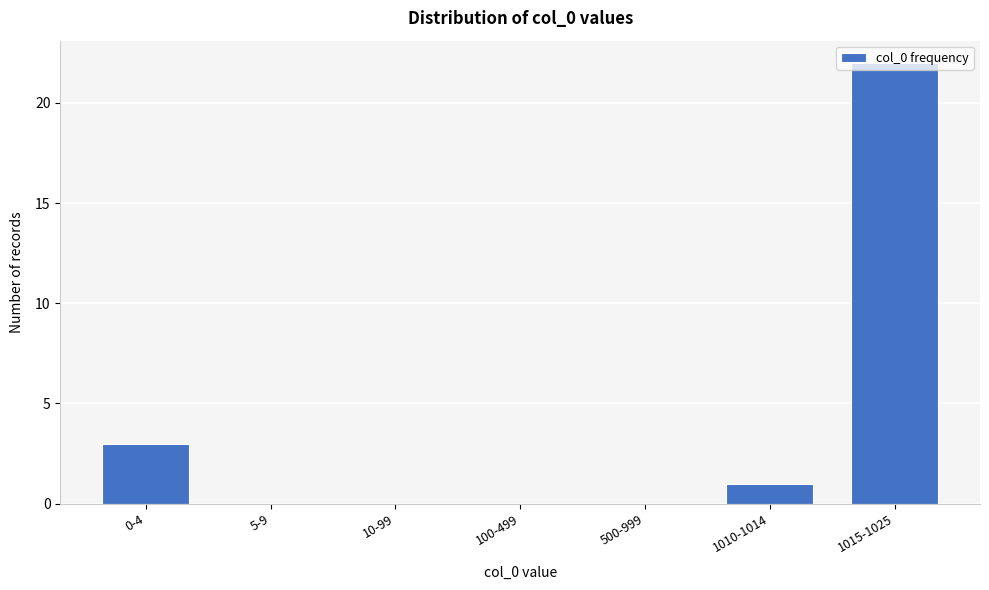

What is the maximum value shown in the chart?

22